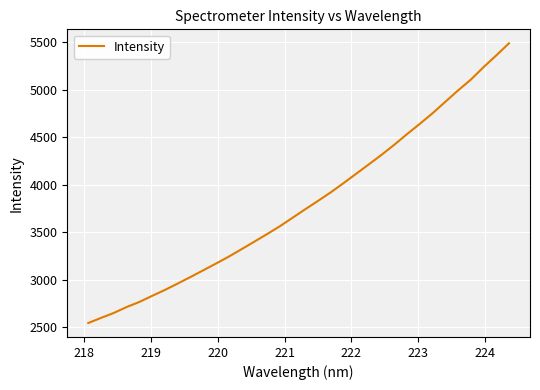

Does the chart display data point markers on the line(s)?

No